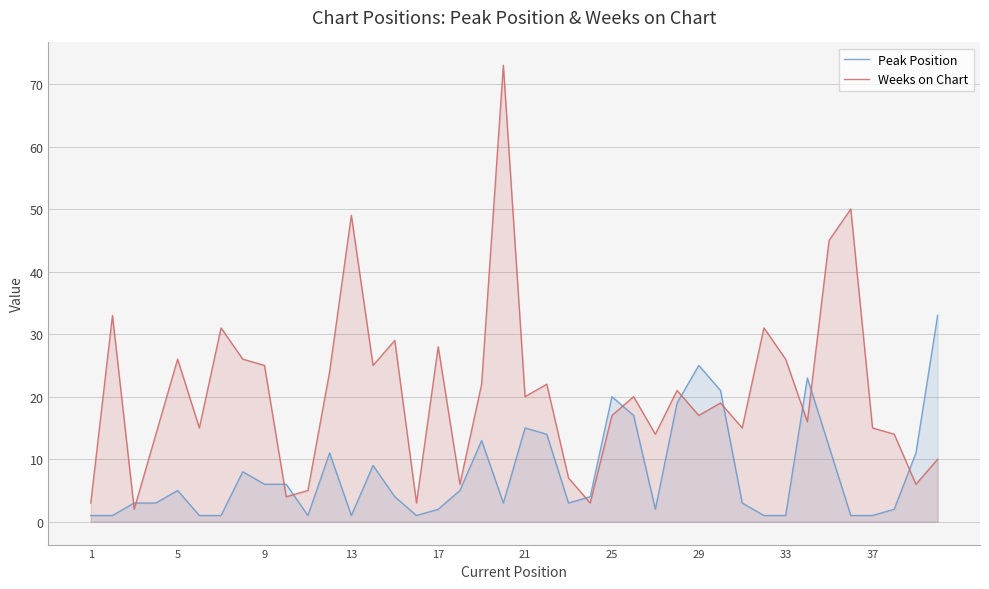

Rank the series by their maximum value, from lowest to highest.

Peak Position, Weeks on Chart